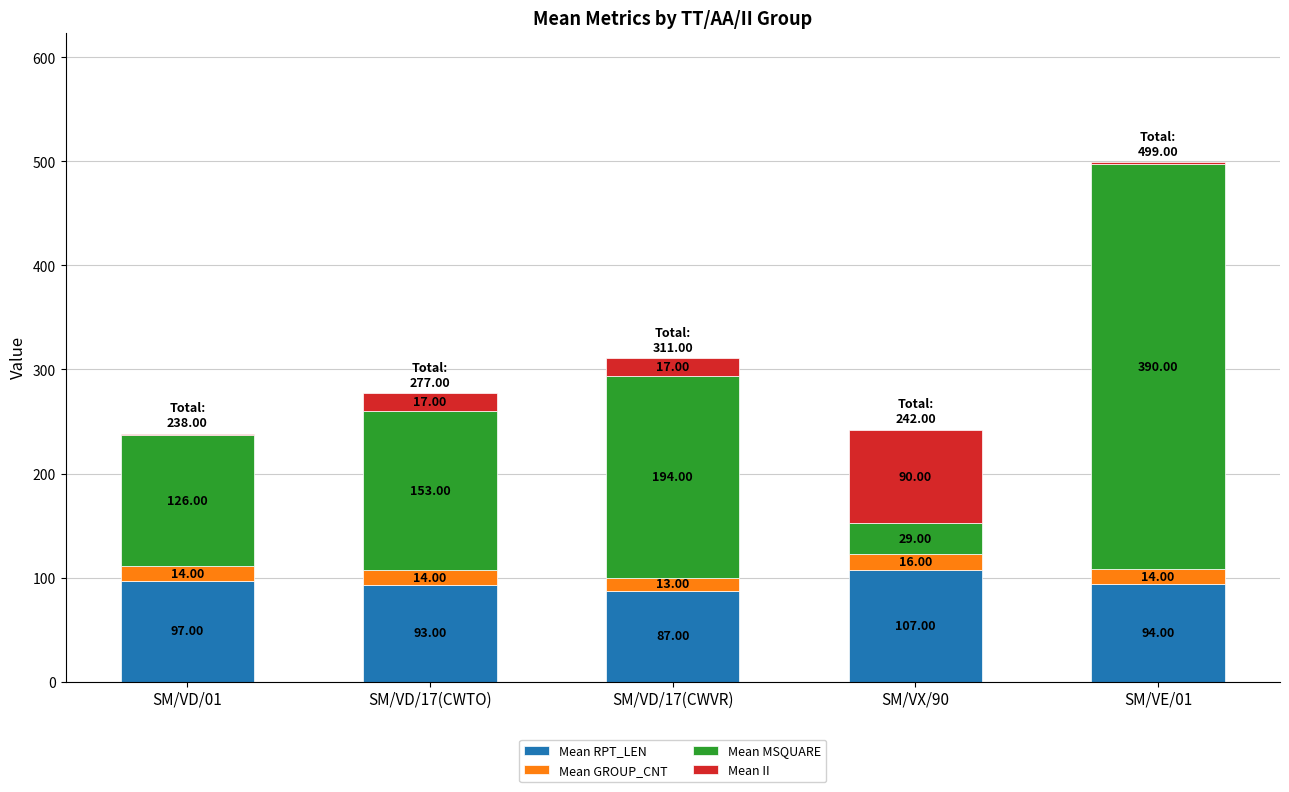

Count the number of categories in the chart.

5